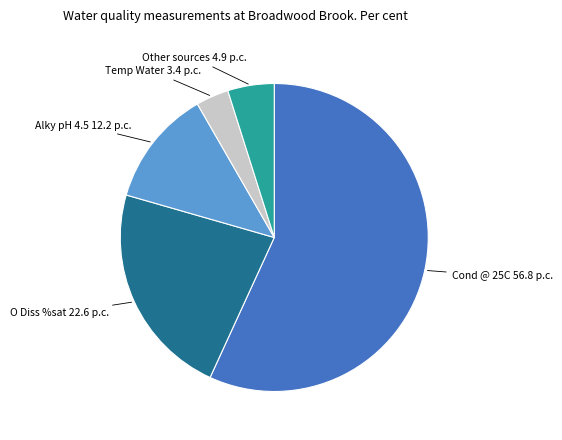

Does any single category account for the majority?

Yes